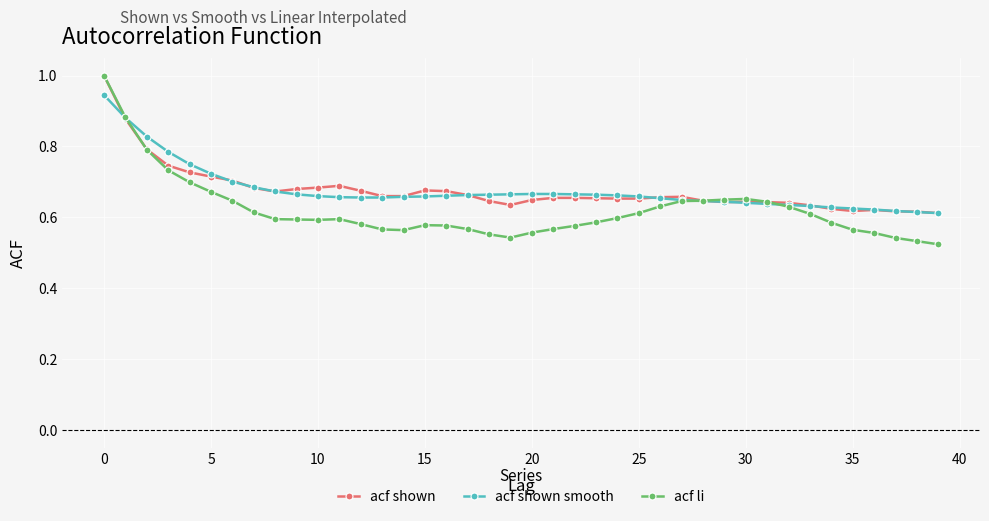

Which series has the widest spread of values?

acf li